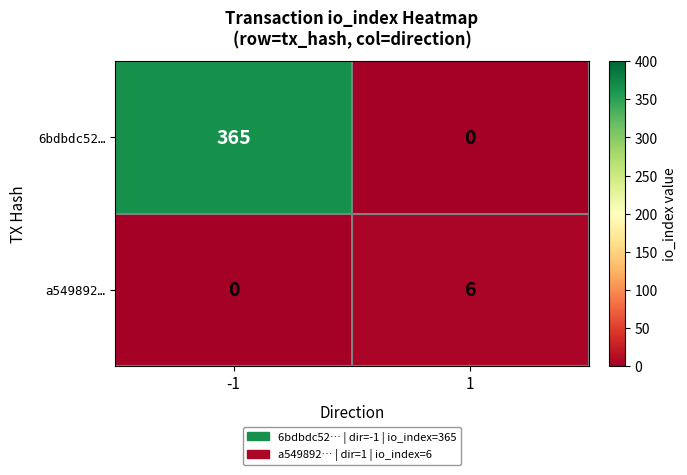

Reading right to left, transcribe all the data shown in this chart.

6bdbdc52…: 1=0	-1=365
a549892…: 1=6	-1=0